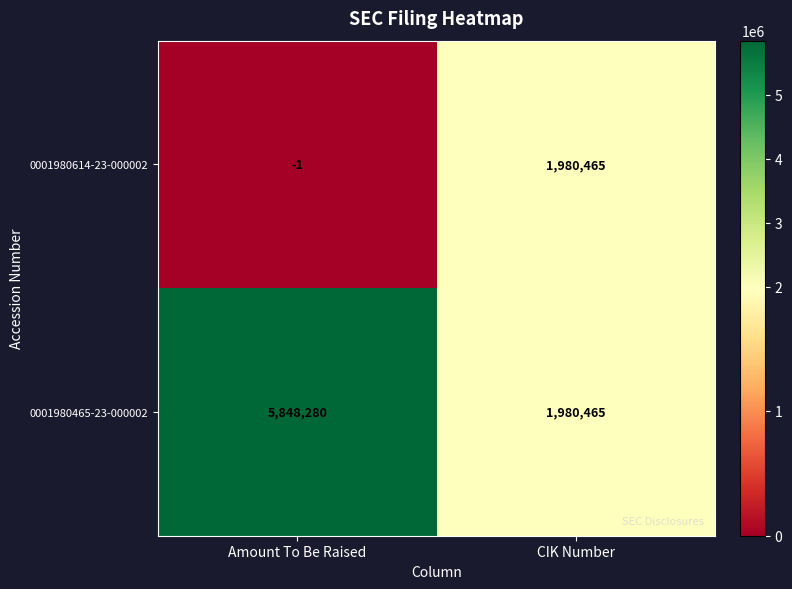

How many series are shown in this chart?

2